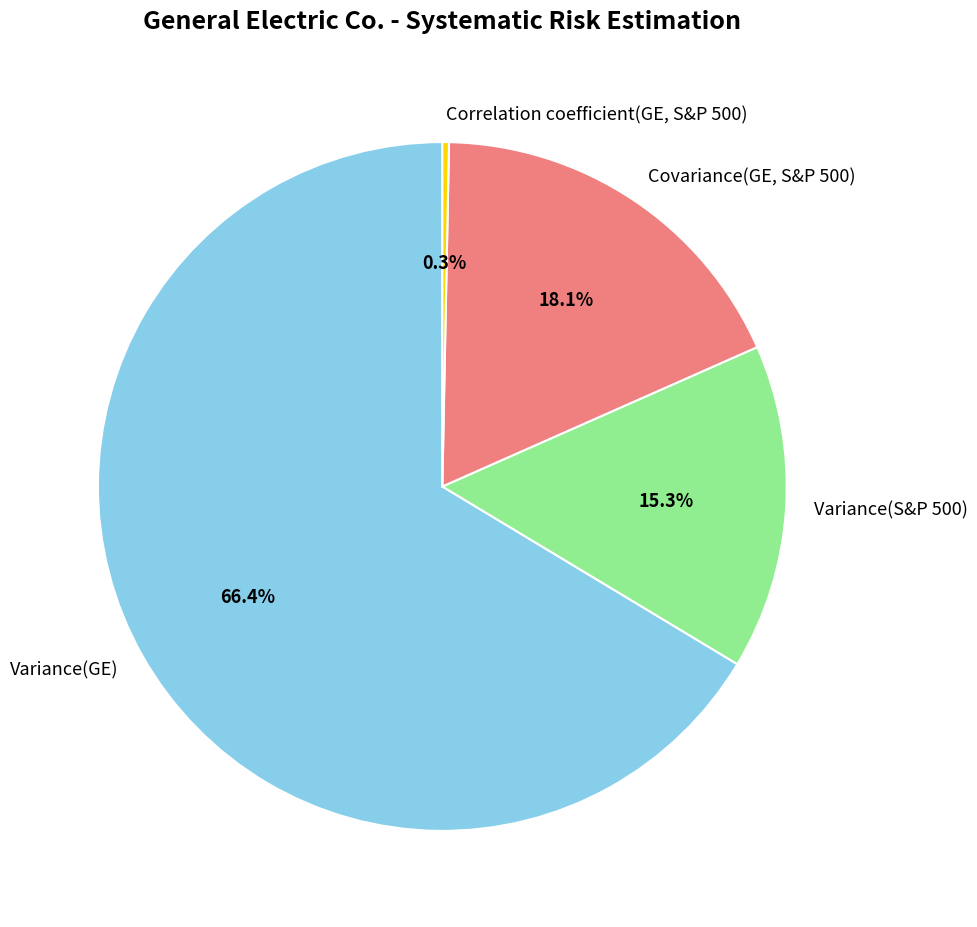

To the nearest percent, what percentage of the pie is Variance(S&P 500)?

15%